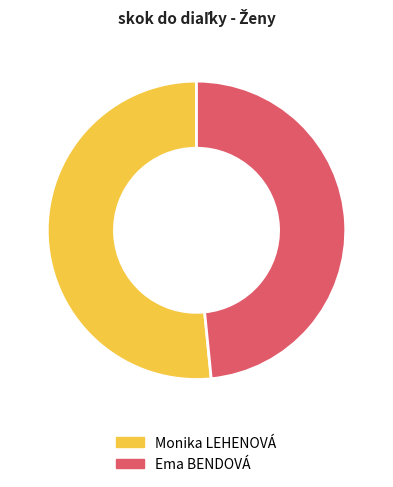

Between Monika LEHENOVÁ and Ema BENDOVÁ, which is larger?

Monika LEHENOVÁ